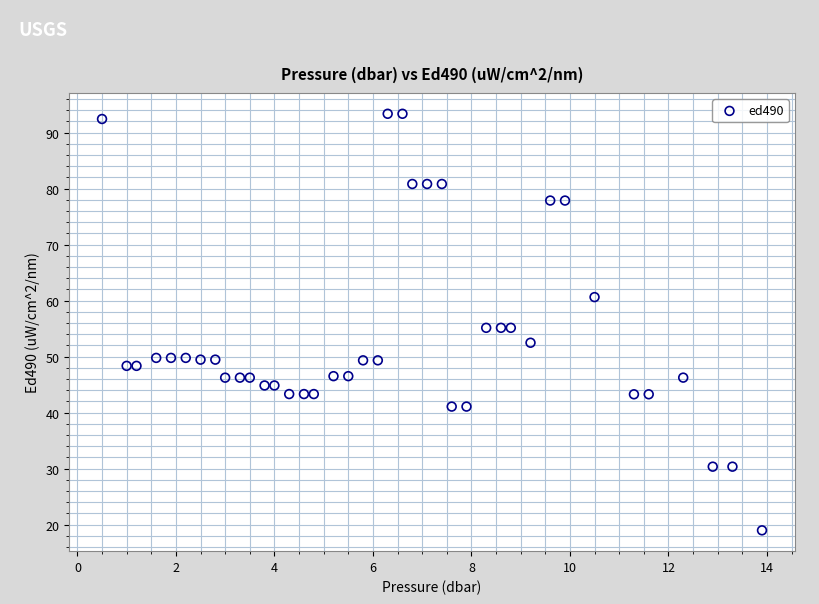

What is the range of X values (max minus min)?

13.4